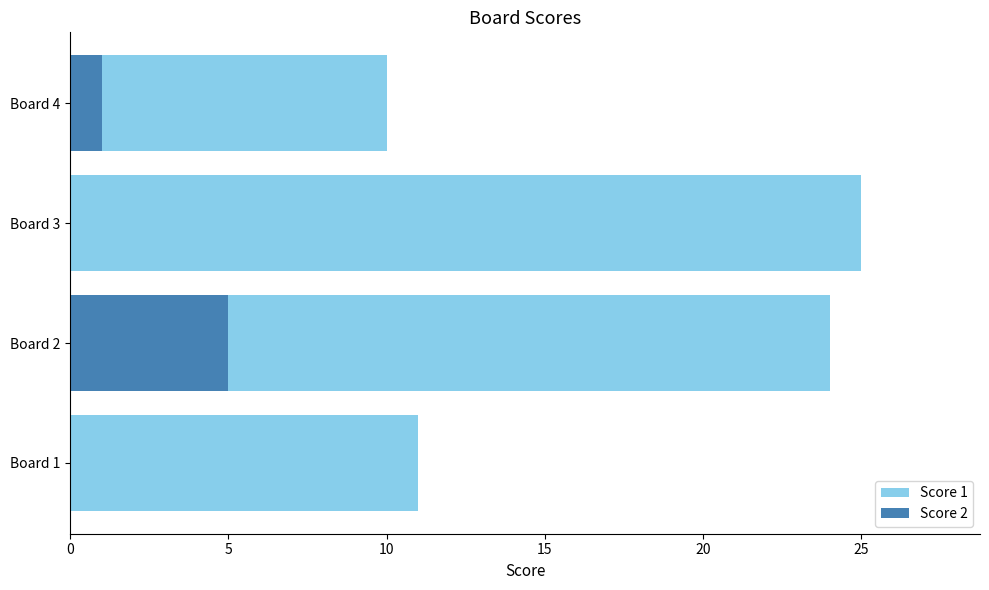

Does the chart contain any negative values?

No